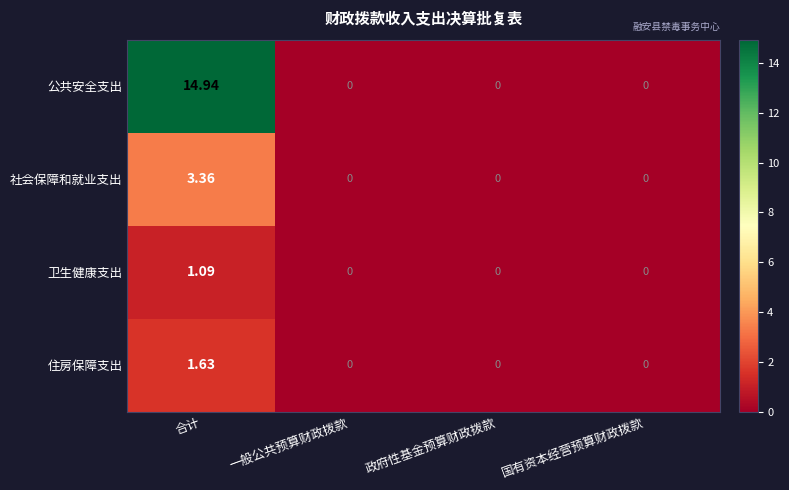

Which category has the highest value across all series?

合计